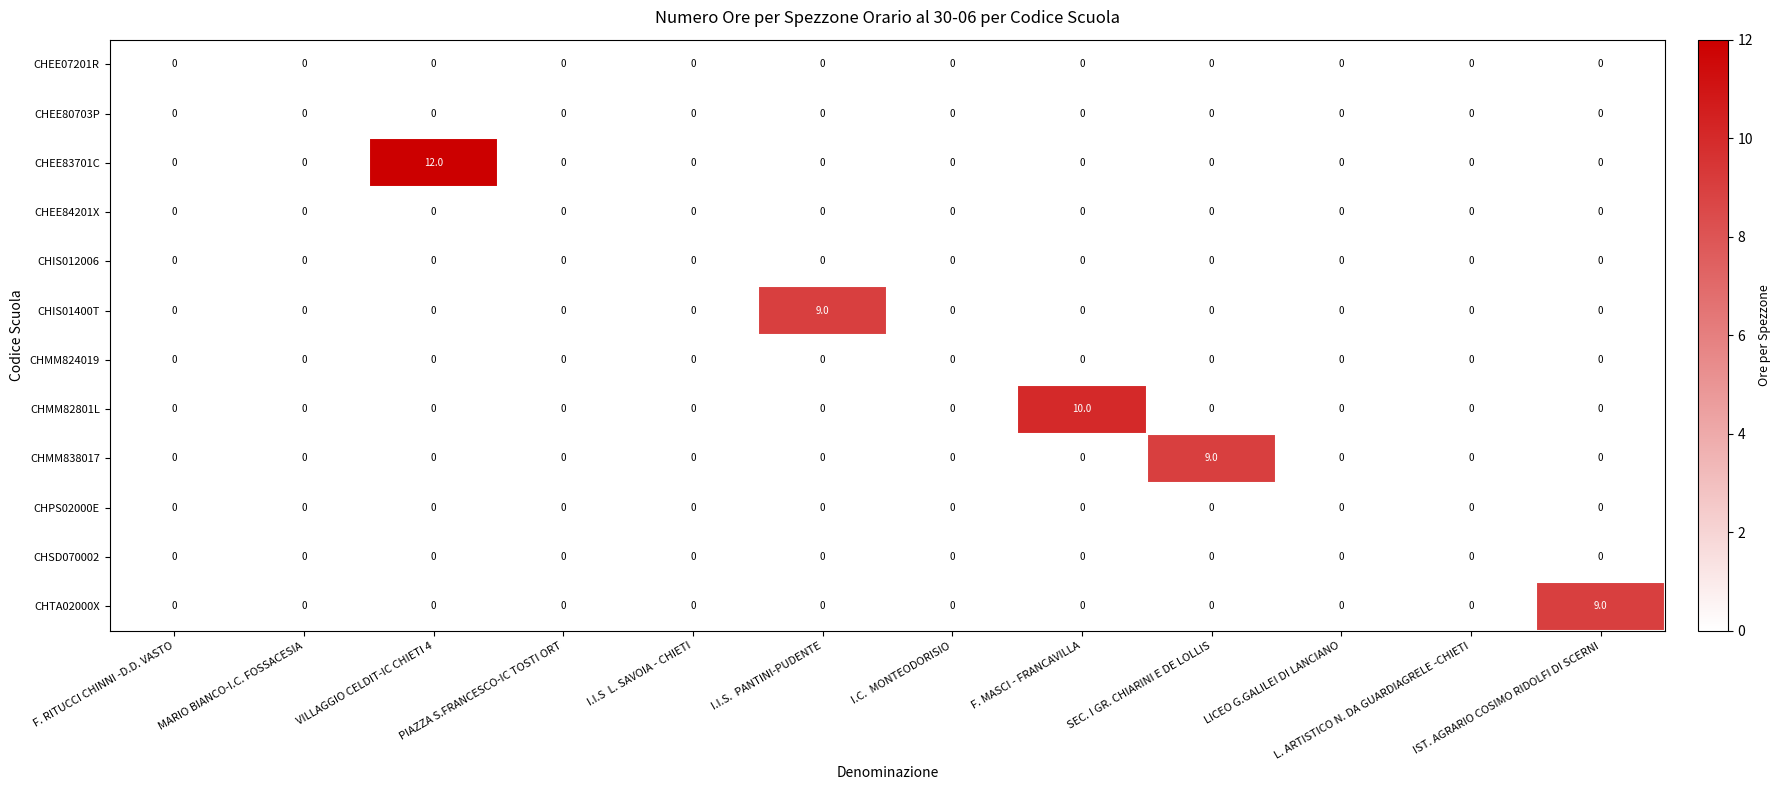

Which label corresponds to the largest value in the chart?

VILLAGGIO CELDIT-IC CHIETI 4